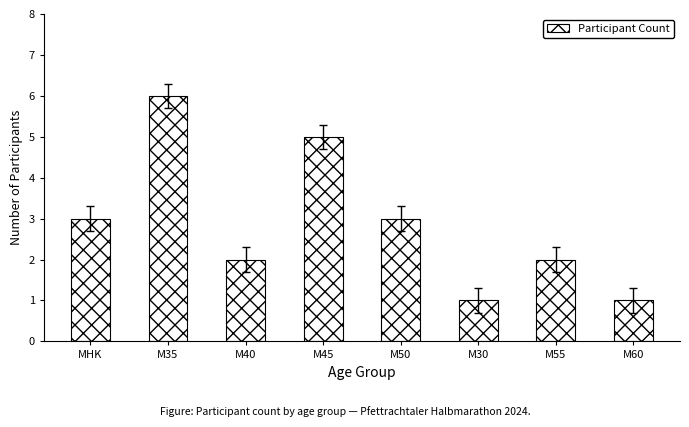

What is the minimum value shown in the chart?

1